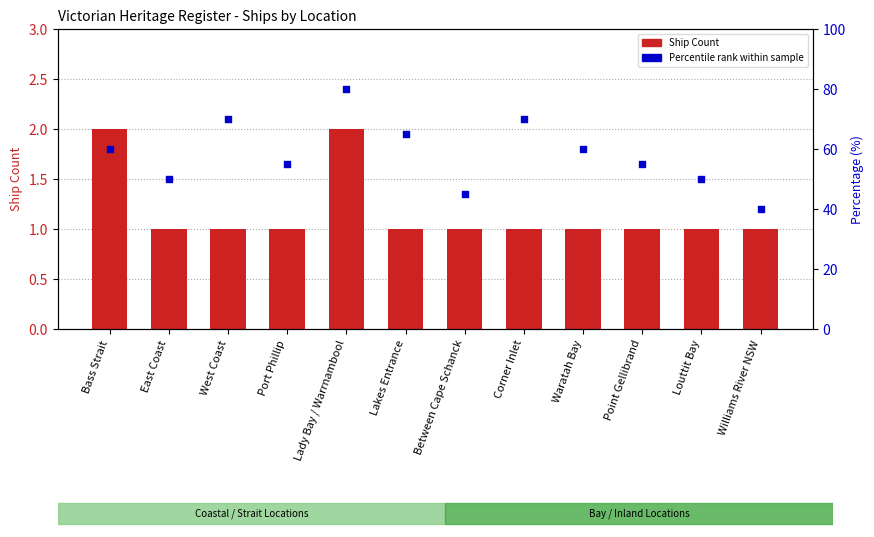

Which series has the widest spread of Y values?

Percentile rank